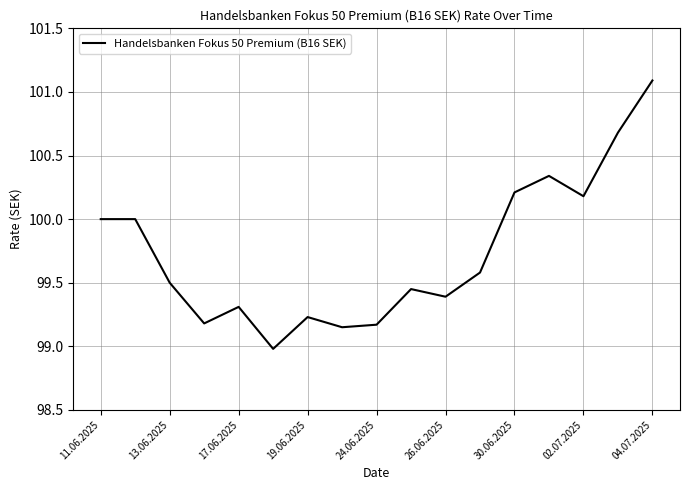

What is the minimum value shown in the chart?

99.0